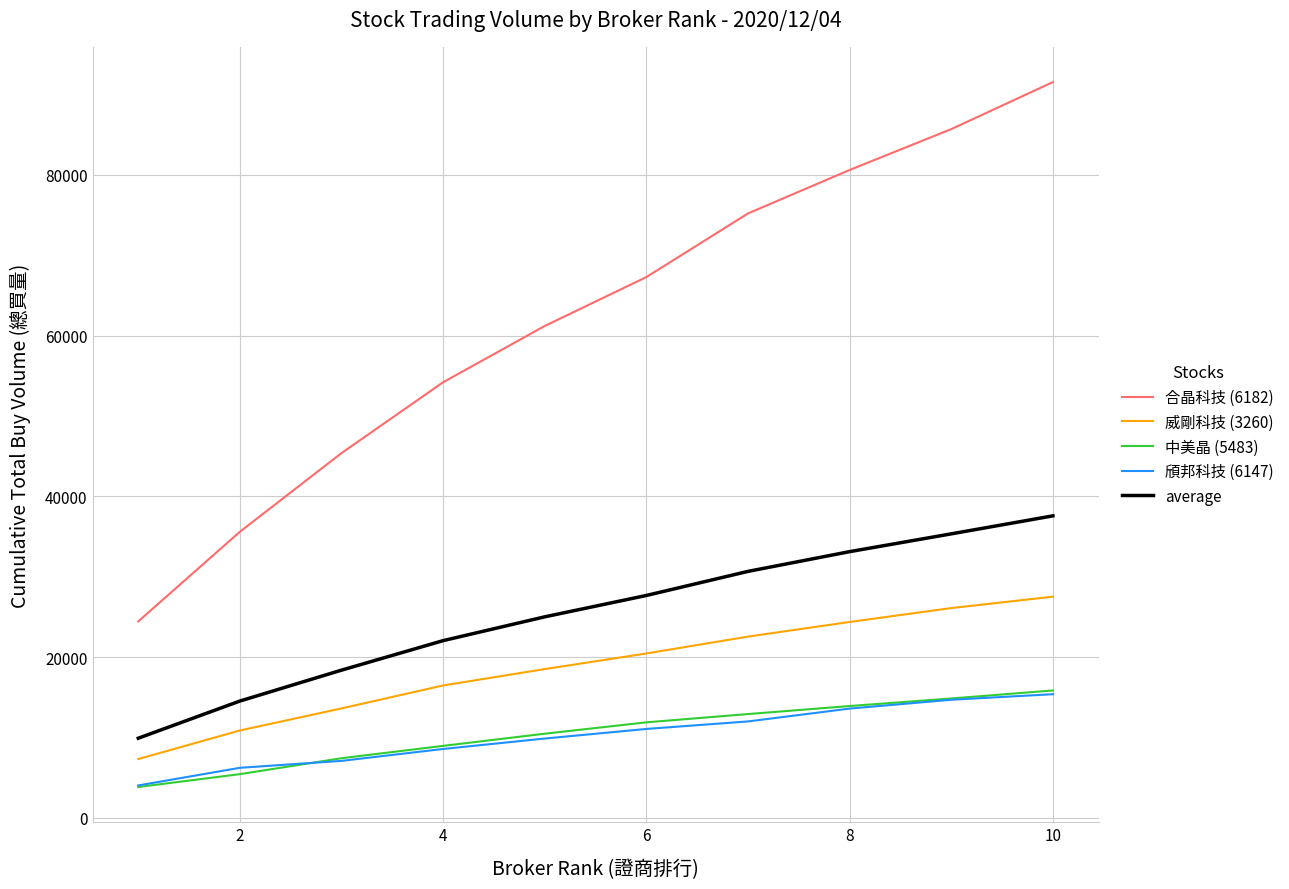

Which series has the widest spread of values?

合晶科技 (6182)